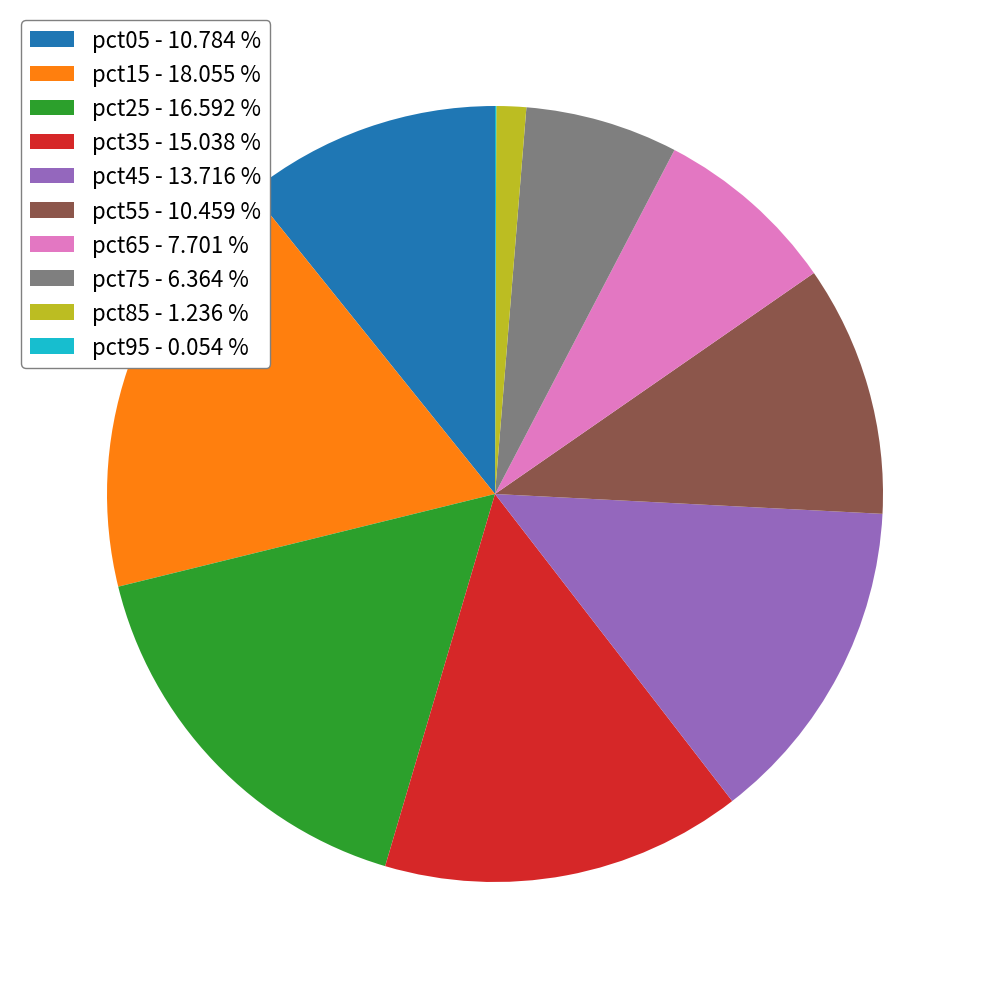

The pct25 slice represents 17% of the pie. True or false?

True